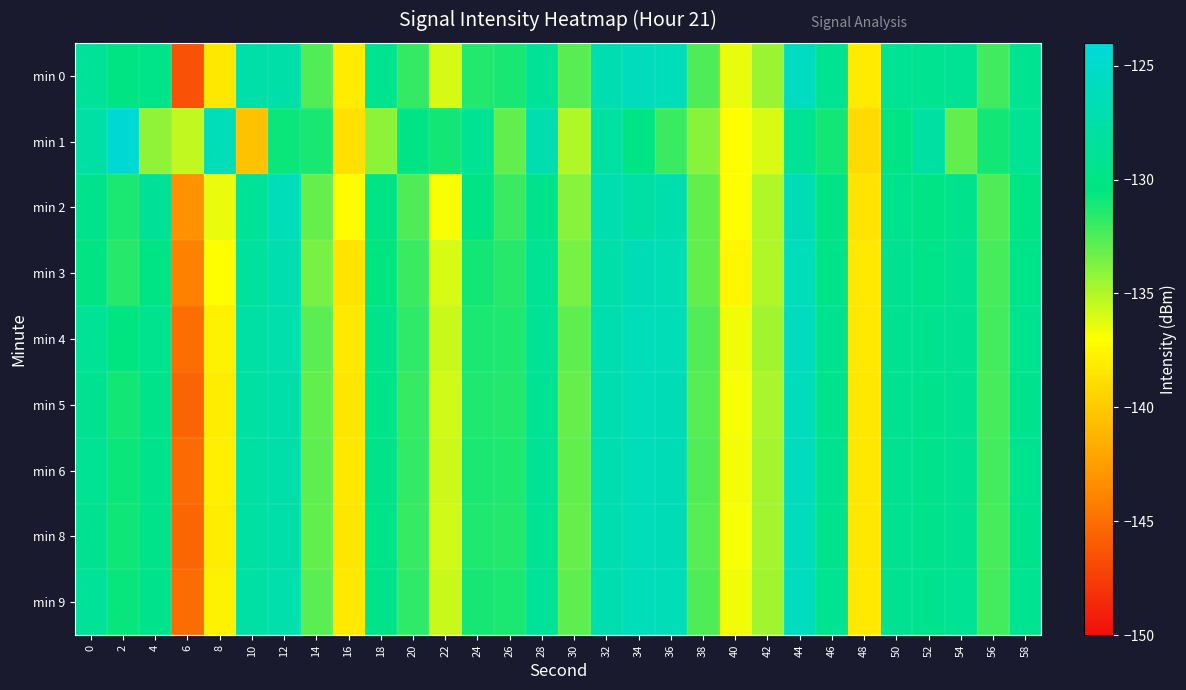

Reading left to right, transcribe all the data shown in this chart.

min 0: 0=-128.8	2=-130.1	4=-129.8	6=-146.5	8=-138.3	10=-127.6	12=-127.6	14=-132.6	16=-138.0	18=-129.4	20=-131.9	22=-135.9	24=-131.4	26=-131.1	28=-128.8	30=-132.8	32=-126.9	34=-126.1	36=-126.3	38=-132.5	40=-136.4	42=-134.4	44=-125.9	46=-129.3	48=-138.1	50=-129.0	52=-129.3	54=-129.0	56=-132.2	58=-129.3
min 1: 0=-127.7	2=-124.4	4=-134.2	6=-135.4	8=-126.3	10=-140.4	12=-130.8	14=-131.1	16=-138.7	18=-134.1	20=-130.0	22=-131.0	24=-129.0	26=-133.0	28=-127.0	30=-135.0	32=-128.0	34=-130.0	36=-132.0	38=-134.0	40=-137.0	42=-136.0	44=-129.0	46=-131.0	48=-139.0	50=-130.0	52=-128.0	54=-133.0	56=-131.0	58=-129.0
min 2: 0=-129.5	2=-131.2	4=-128.7	6=-143.1	8=-136.4	10=-128.9	12=-126.3	14=-133.1	16=-137.2	18=-130.0	20=-132.5	22=-136.8	24=-130.0	26=-132.0	28=-129.5	30=-134.0	32=-127.0	34=-127.8	36=-127.1	38=-133.0	40=-137.0	42=-135.0	44=-126.5	46=-130.0	48=-138.5	50=-129.5	52=-130.0	54=-129.5	56=-132.5	58=-130.0
min 3: 0=-130.1	2=-131.5	4=-130.0	6=-144.0	8=-137.0	10=-128.5	12=-127.0	14=-133.5	16=-138.5	18=-130.5	20=-132.0	22=-136.0	24=-131.0	26=-131.5	28=-129.0	30=-133.5	32=-127.5	34=-126.5	36=-126.8	38=-133.0	40=-137.5	42=-135.0	44=-126.2	46=-129.8	48=-138.2	50=-129.2	52=-129.8	54=-129.2	56=-132.3	58=-129.8
min 4: 0=-128.9	2=-130.5	4=-129.4	6=-145.0	8=-137.8	10=-127.8	12=-127.3	14=-132.8	16=-138.2	18=-129.7	20=-131.7	22=-135.6	24=-131.2	26=-131.3	28=-128.9	30=-132.9	32=-126.9	34=-126.2	36=-126.4	38=-132.6	40=-136.6	42=-134.6	44=-126.0	46=-129.4	48=-138.2	50=-129.1	52=-129.4	54=-129.1	56=-132.2	58=-129.4
min 5: 0=-129.2	2=-131.0	4=-129.6	6=-145.5	8=-138.0	10=-127.9	12=-127.4	14=-133.0	16=-138.4	18=-129.8	20=-131.9	22=-135.8	24=-131.3	26=-131.4	28=-129.0	30=-133.1	32=-127.0	34=-126.3	36=-126.5	38=-132.7	40=-136.8	42=-134.8	44=-126.1	46=-129.5	48=-138.3	50=-129.2	52=-129.5	54=-129.2	56=-132.3	58=-129.5
min 6: 0=-129.0	2=-130.8	4=-129.5	6=-145.2	8=-137.9	10=-127.9	12=-127.4	14=-132.9	16=-138.3	18=-129.7	20=-131.8	22=-135.7	24=-131.2	26=-131.3	28=-128.9	30=-133.0	32=-126.9	34=-126.3	36=-126.5	38=-132.6	40=-136.7	42=-134.7	44=-126.0	46=-129.4	48=-138.3	50=-129.2	52=-129.5	54=-129.1	56=-132.2	58=-129.4
min 8: 0=-129.1	2=-130.9	4=-129.6	6=-145.4	8=-138.0	10=-127.9	12=-127.4	14=-133.0	16=-138.4	18=-129.8	20=-131.9	22=-135.8	24=-131.3	26=-131.4	28=-129.0	30=-133.1	32=-127.0	34=-126.3	36=-126.5	38=-132.7	40=-136.8	42=-134.7	44=-126.1	46=-129.5	48=-138.3	50=-129.2	52=-129.5	54=-129.2	56=-132.3	58=-129.5
min 9: 0=-128.8	2=-130.7	4=-129.5	6=-145.1	8=-137.8	10=-127.8	12=-127.3	14=-132.8	16=-138.2	18=-129.7	20=-131.7	22=-135.6	24=-131.1	26=-131.2	28=-128.8	30=-132.9	32=-126.9	34=-126.2	36=-126.4	38=-132.5	40=-136.6	42=-134.6	44=-125.9	46=-129.3	48=-138.2	50=-129.1	52=-129.4	54=-129.0	56=-132.2	58=-129.3